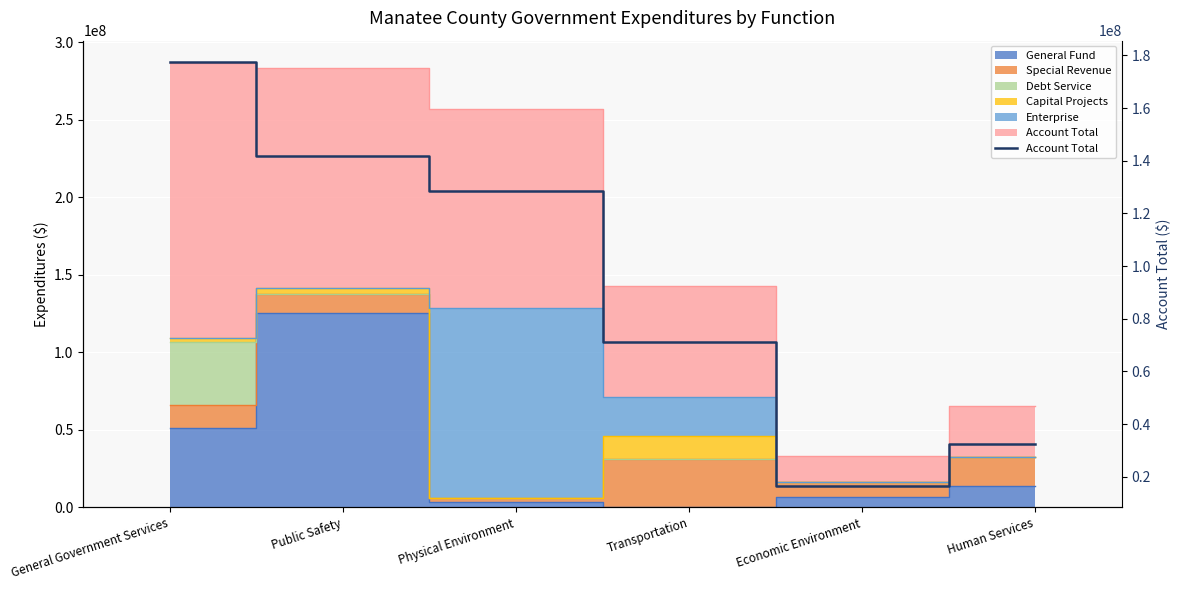

True or false: the data has more than 1 interior local peaks.

False